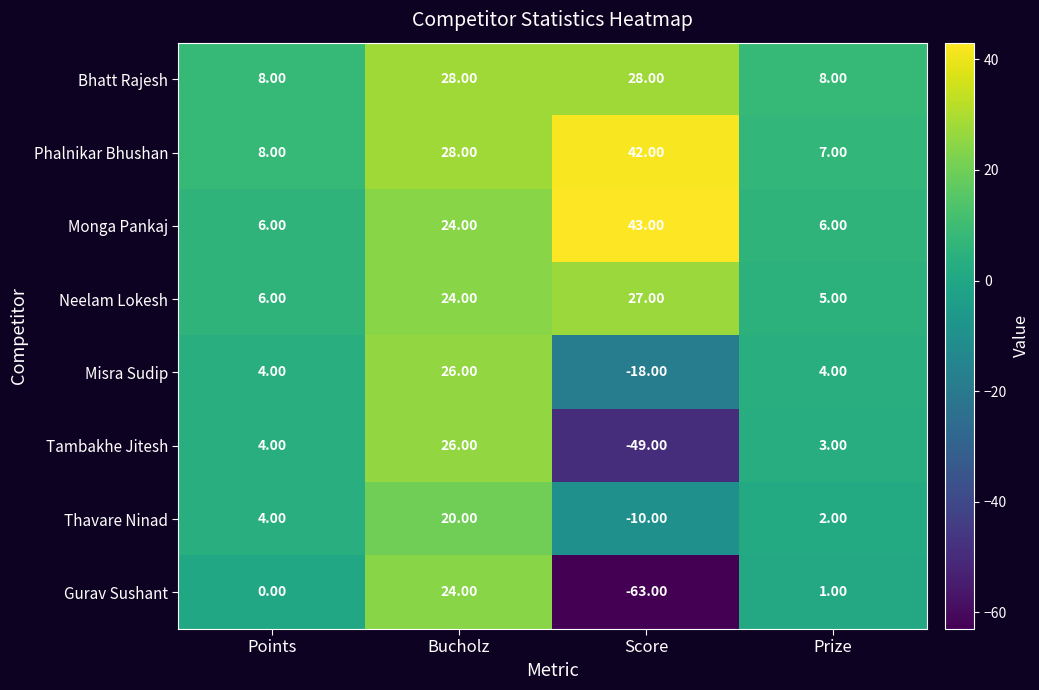

List the labels in order of Neelam Lokesh value, smallest first.

Prize, Points, Bucholz, Score